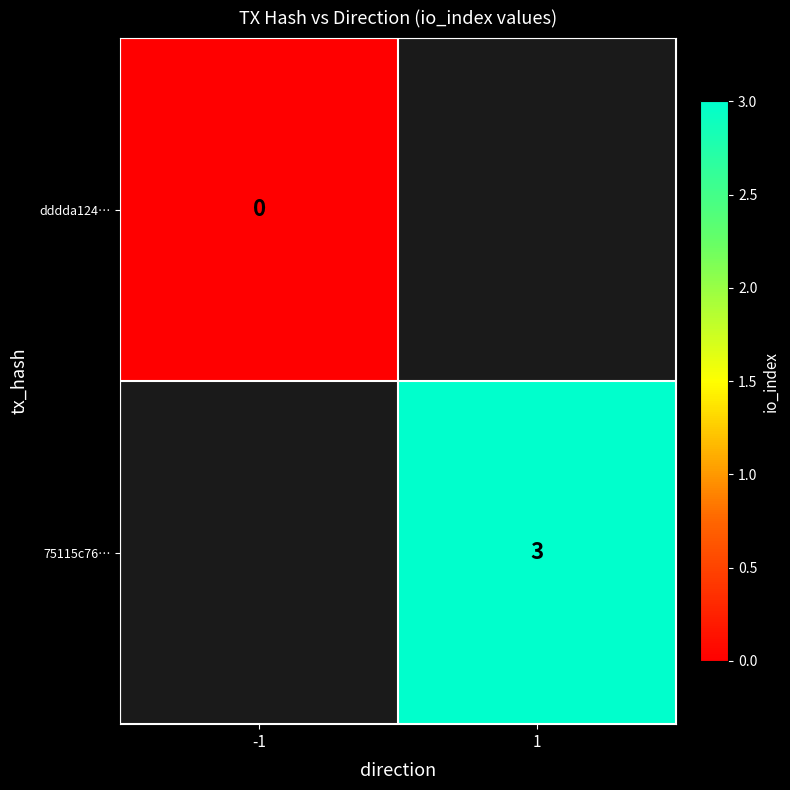

At which category does the chart reach its peak across all series?

1